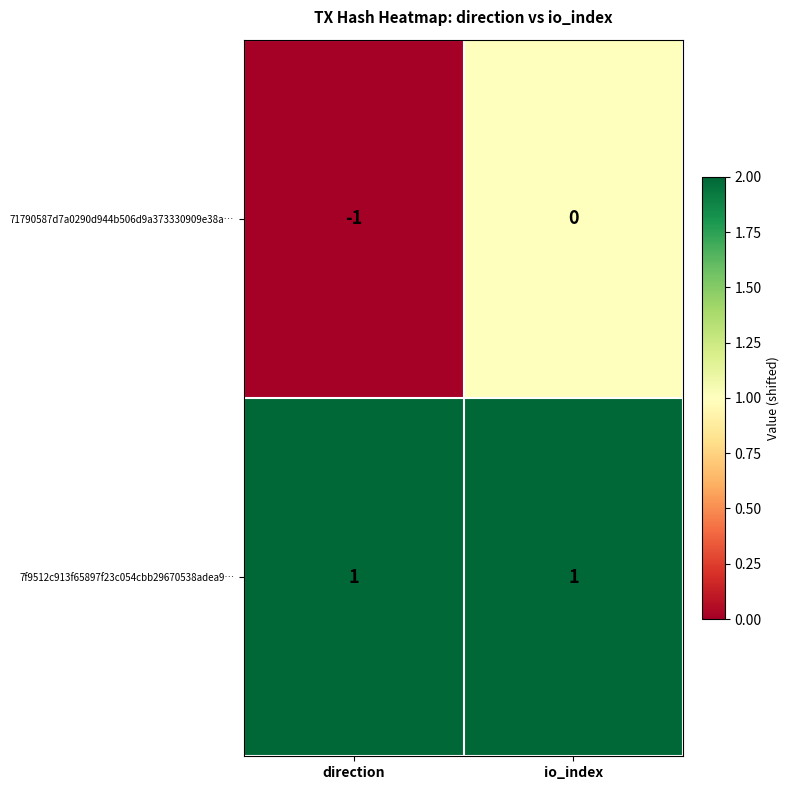

What is the maximum value shown in the chart?

1